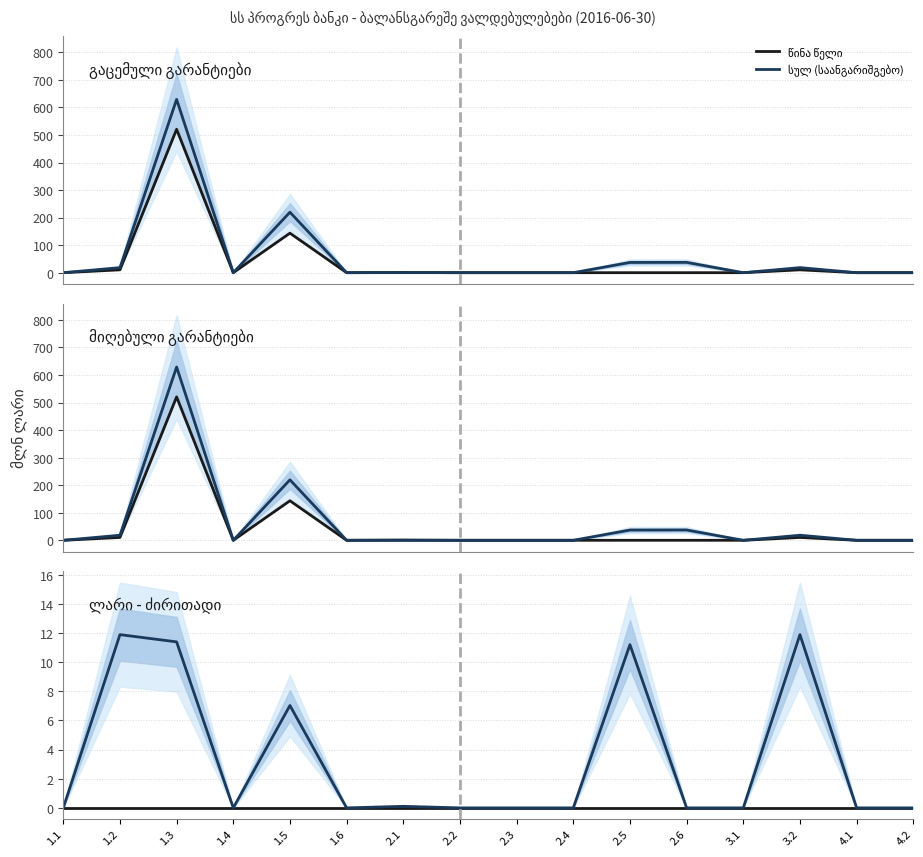

True or false: ლარი (საანგარიშგებო) has a value of 0.0 at 2.2.

True